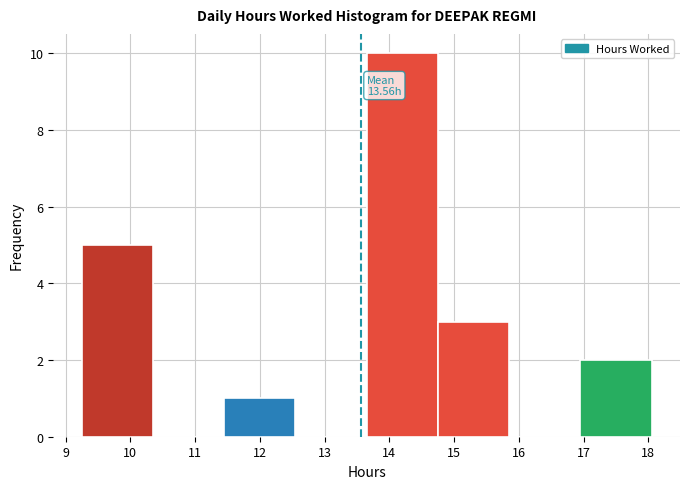

Over which range of the x-axis is the bar tallest?

13.65 to 14.75